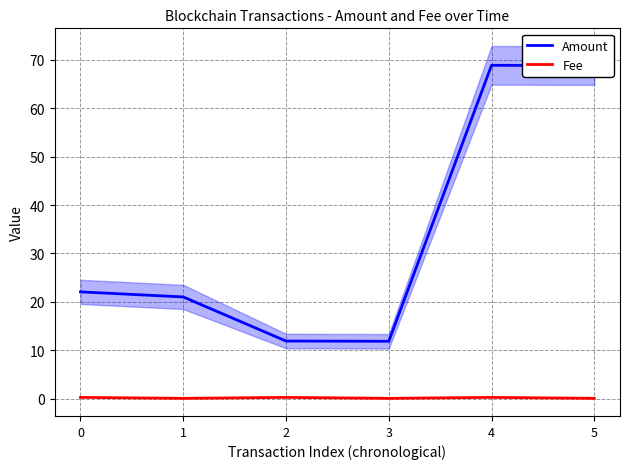

How many data points does each series have?

6